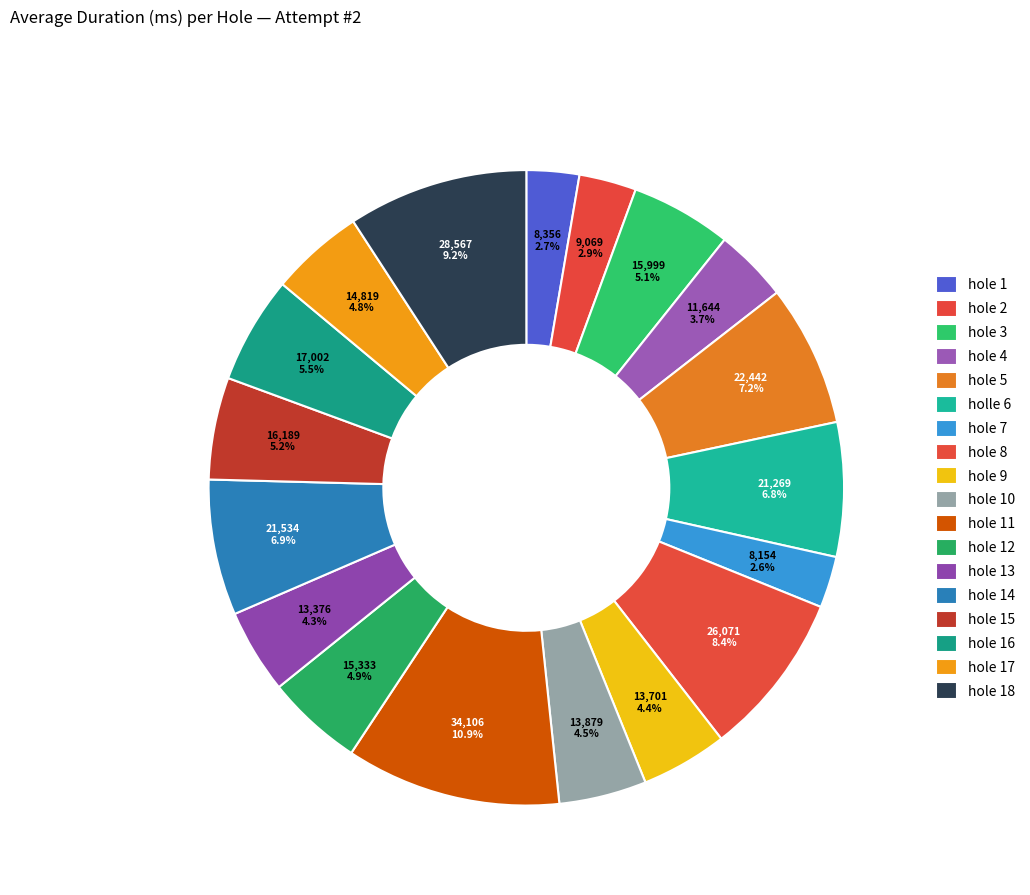

How many slices are in this pie chart?

18